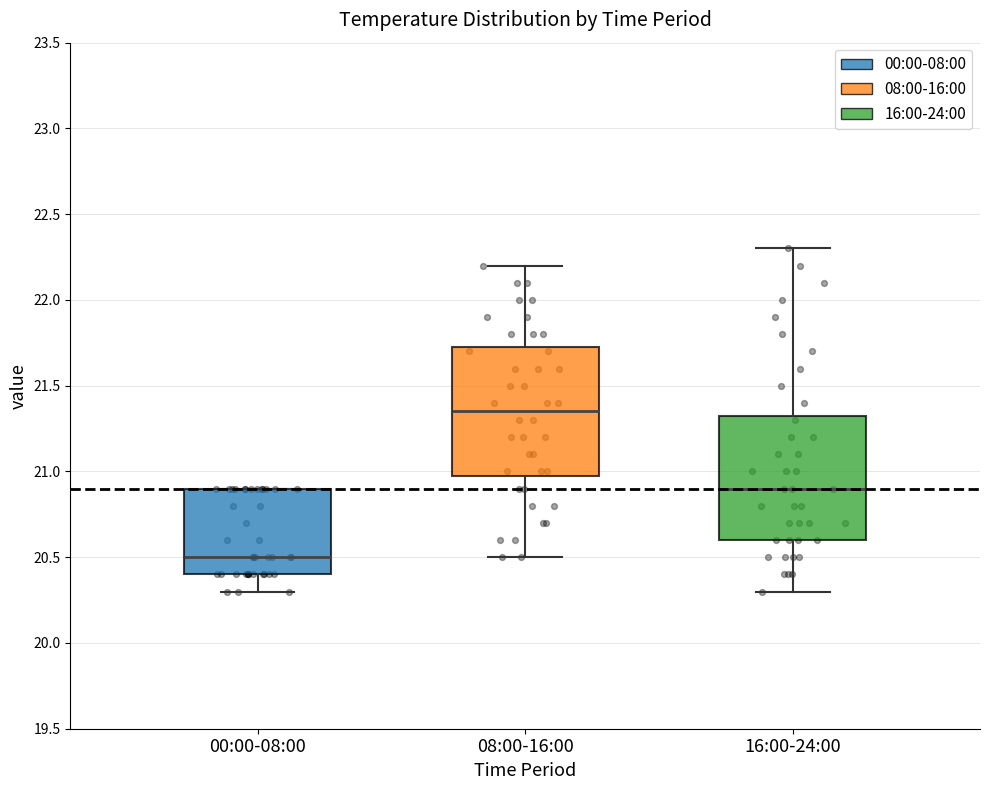

Reading left to right, transcribe this box plot: for each box, give where its median line is, the range the box spans, and where its two whiskers end, as read against the y-axis. The values are not printed on the chart, so give them approximately, as read against the axis.

00:00-08:00: median 20.50, box 20.40 to 20.90, whiskers 20.30 to 20.90
08:00-16:00: median 21.35, box 21.00 to 21.75, whiskers 20.50 to 22.20
16:00-24:00: median 20.90, box 20.60 to 21.35, whiskers 20.30 to 22.30